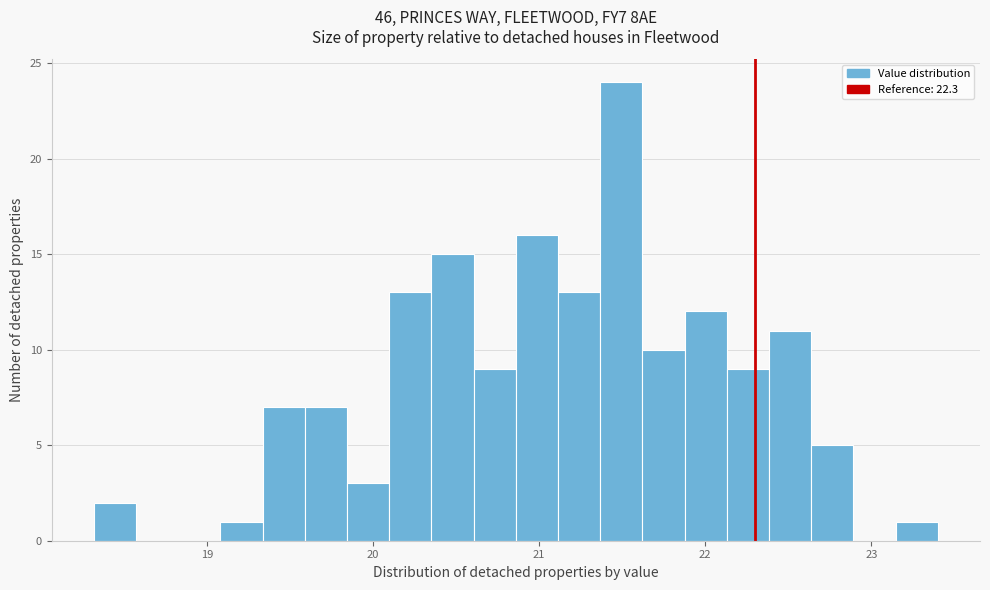

Around what value on the x-axis is the tallest bar? Give the approximate position of its centre, as read against the axis.

21.5